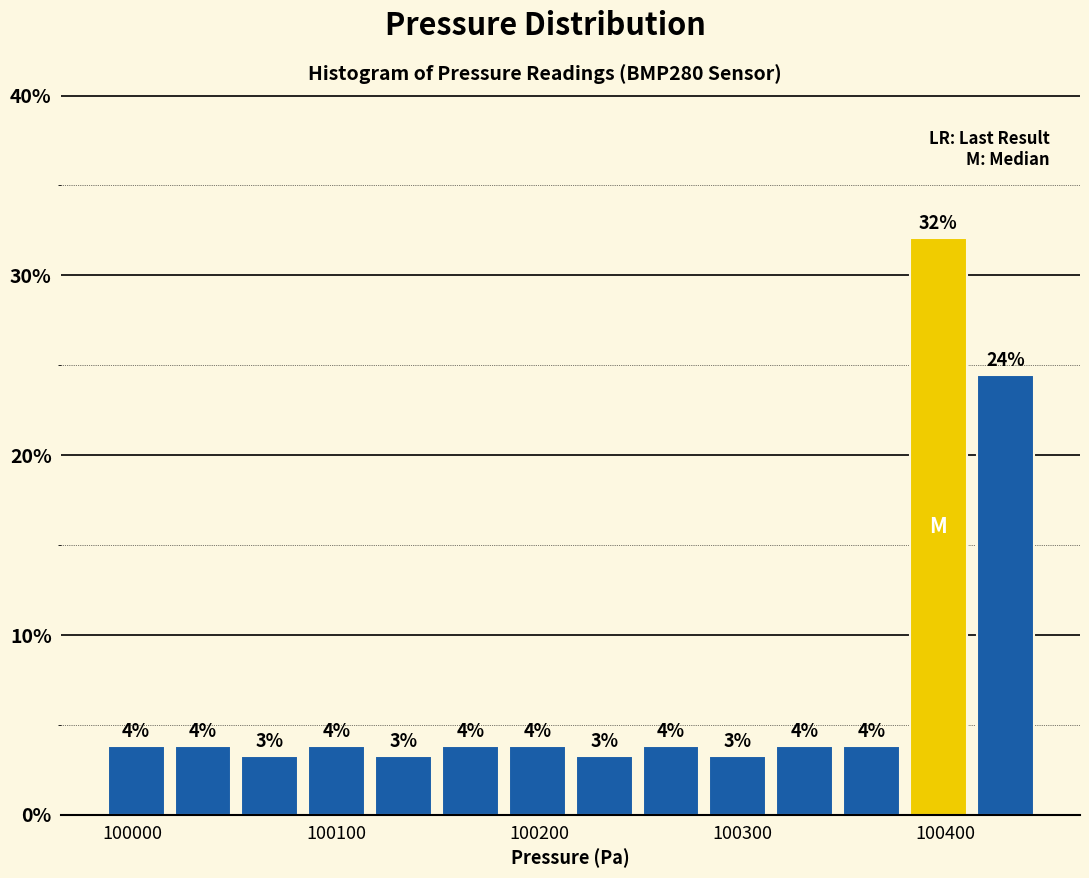

Read against the x-axis, roughly where is the centre of the tallest bar?

100400